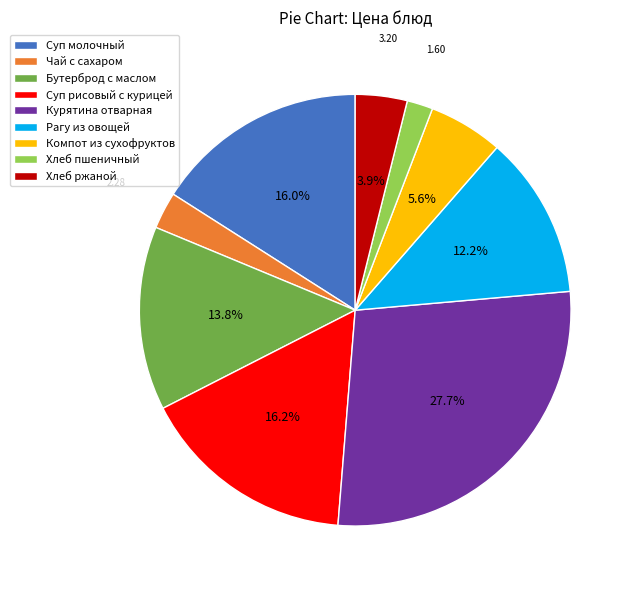

How much of the chart is everything except Суп молочный?

84.0%